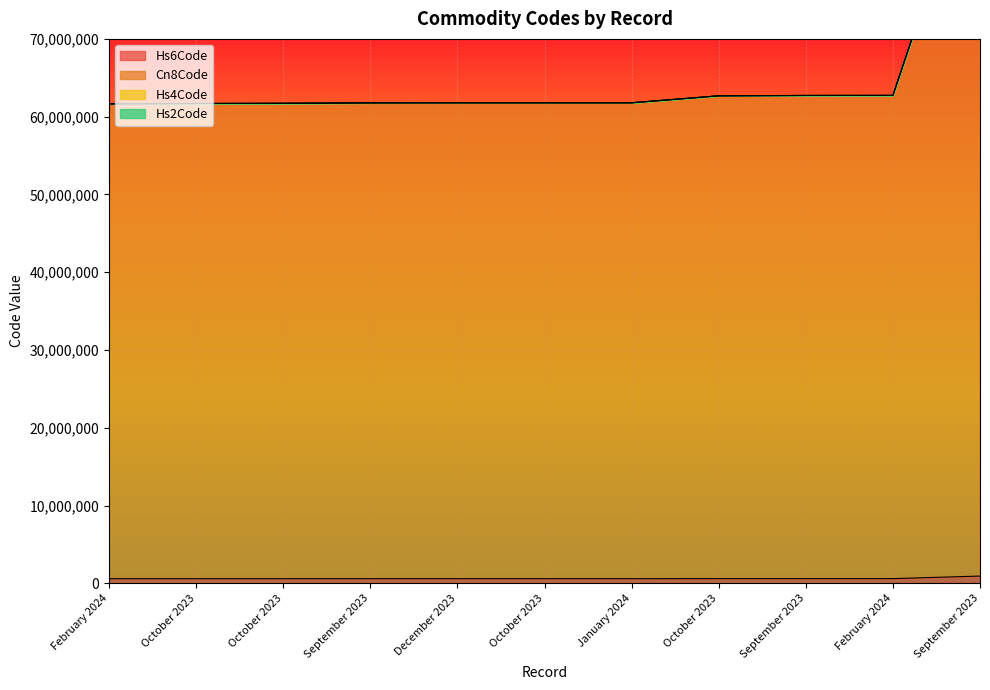

What is the difference between the Hs6Code values at January 2024 and September 2023?

89